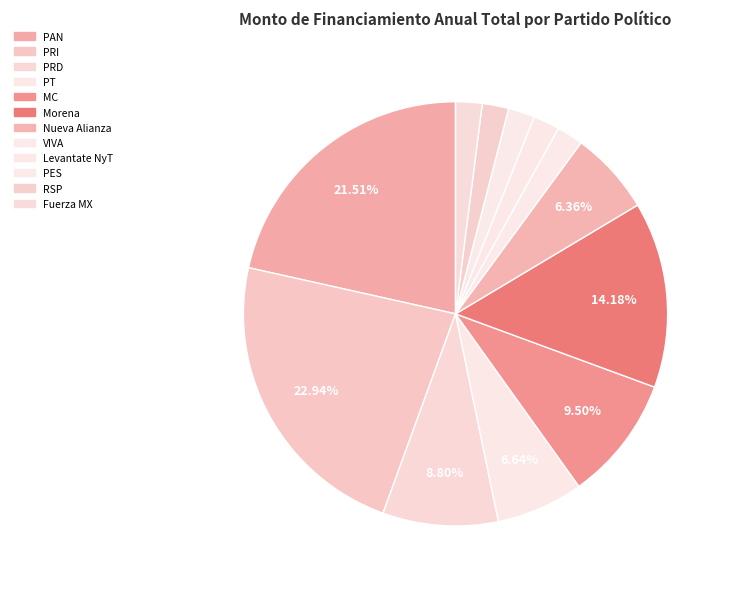

How many slices are in this pie chart?

12